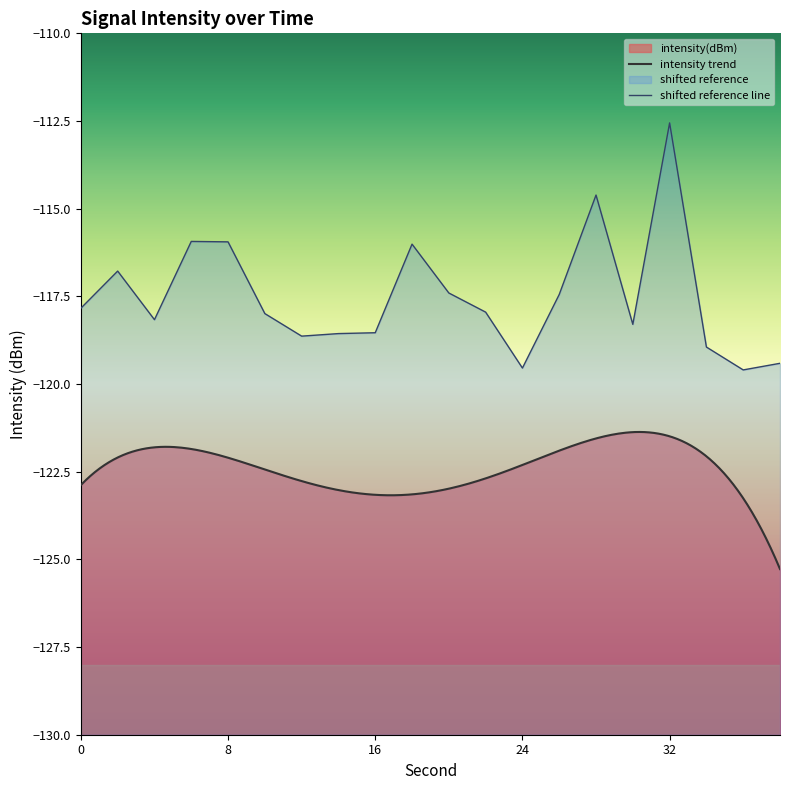

What is the approximate value at 26?

-117.4